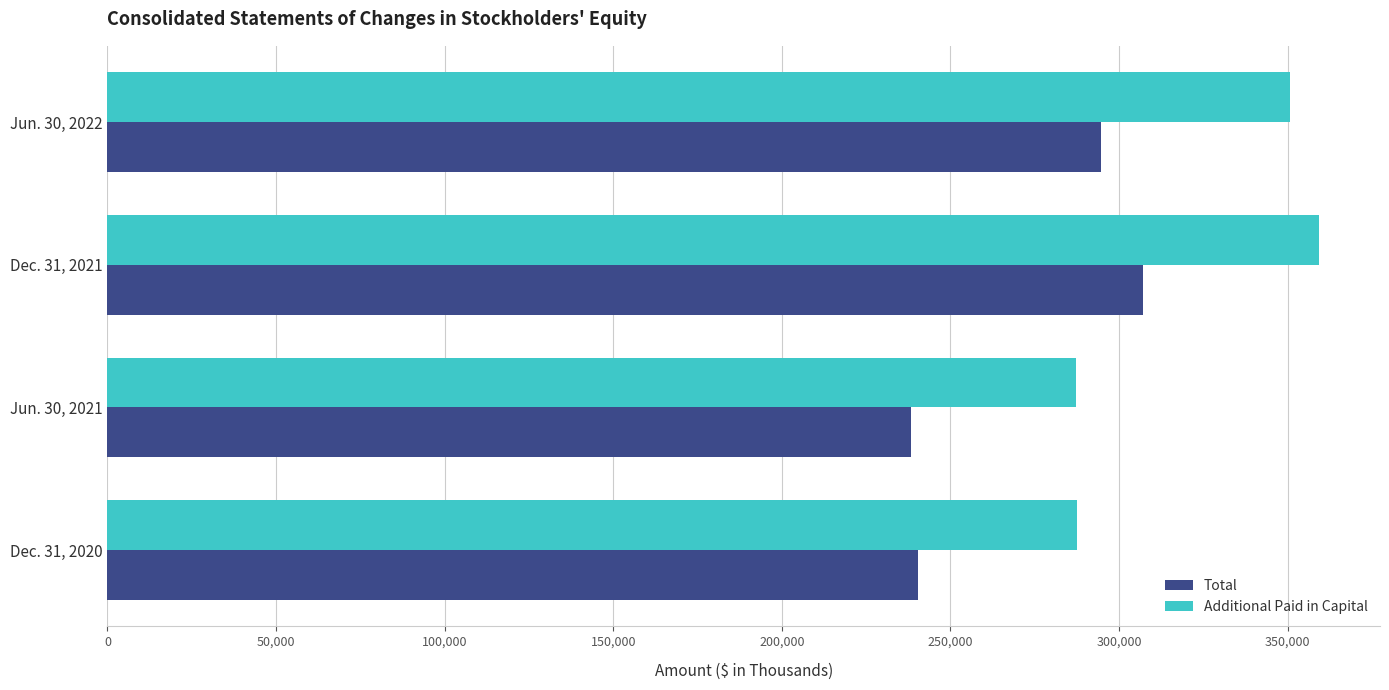

Rank the categories by Total value from lowest to highest.

Jun. 30, 2021, Dec. 31, 2020, Jun. 30, 2022, Dec. 31, 2021